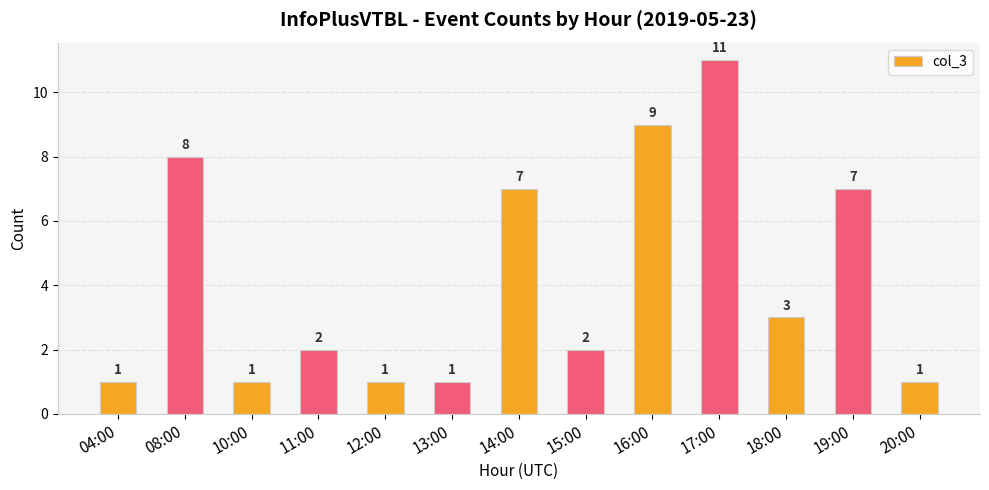

What is the sum of the values at 10:00 and 08:00?

9